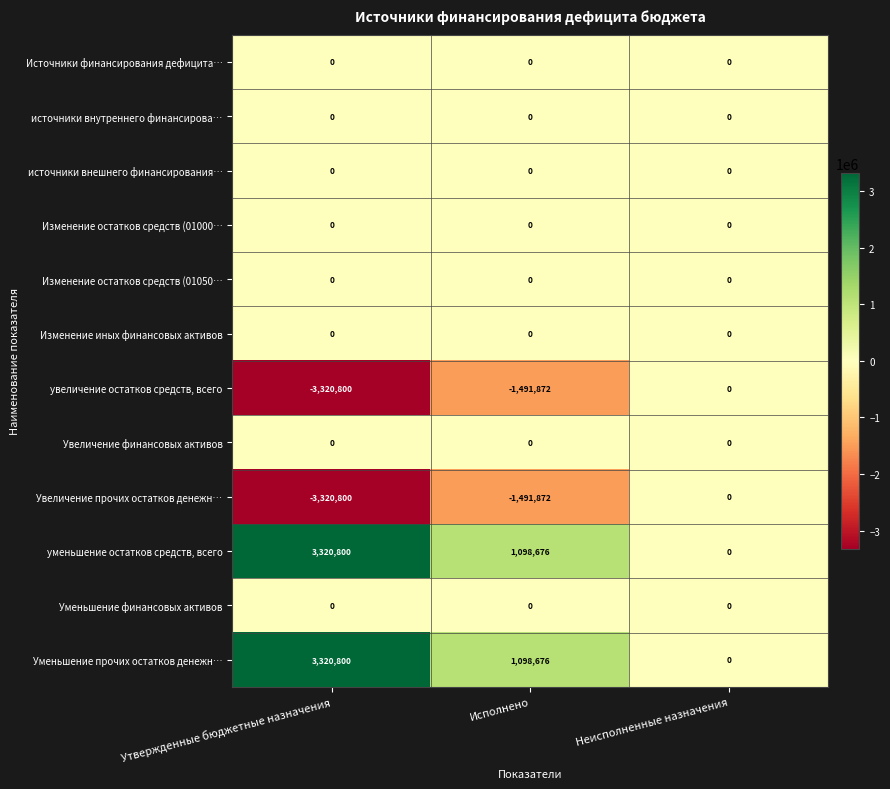

At which category does the chart reach its peak across all series?

Утвержденные бюджетные назначения